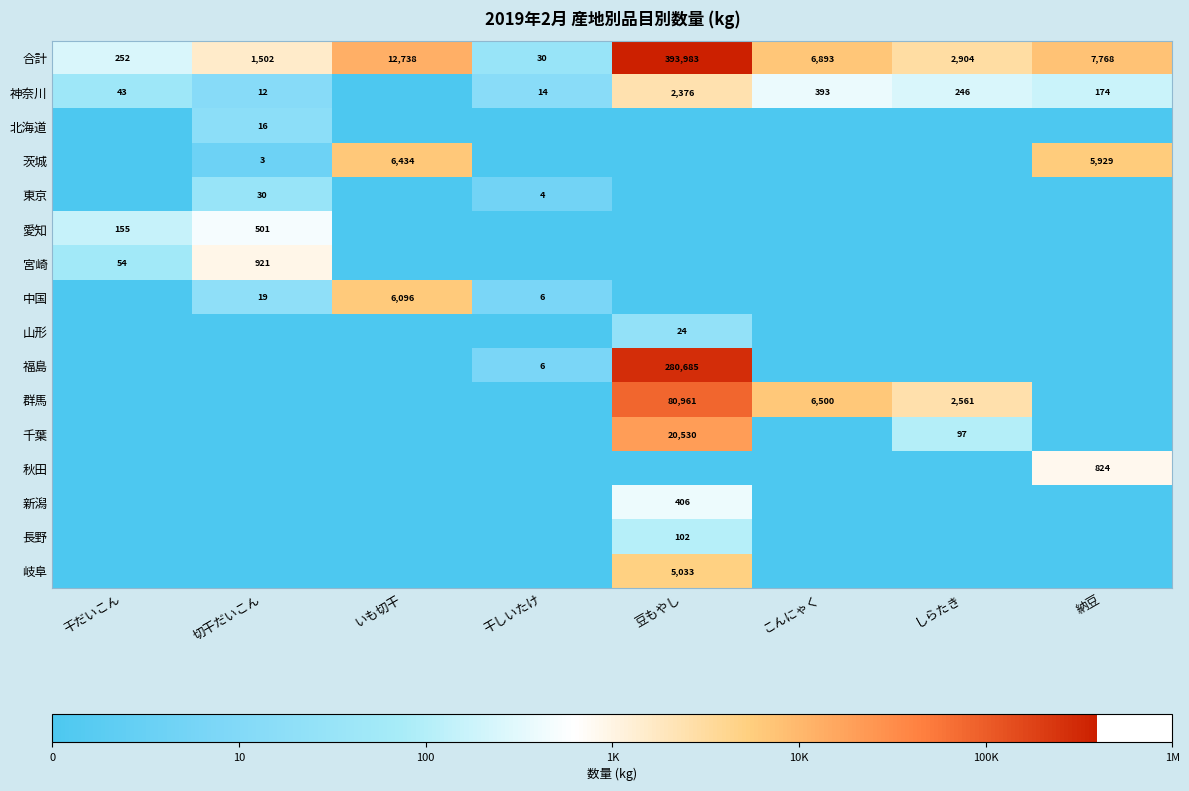

What is the approximate value of 合計 at いも切干, to the nearest 50?

12750